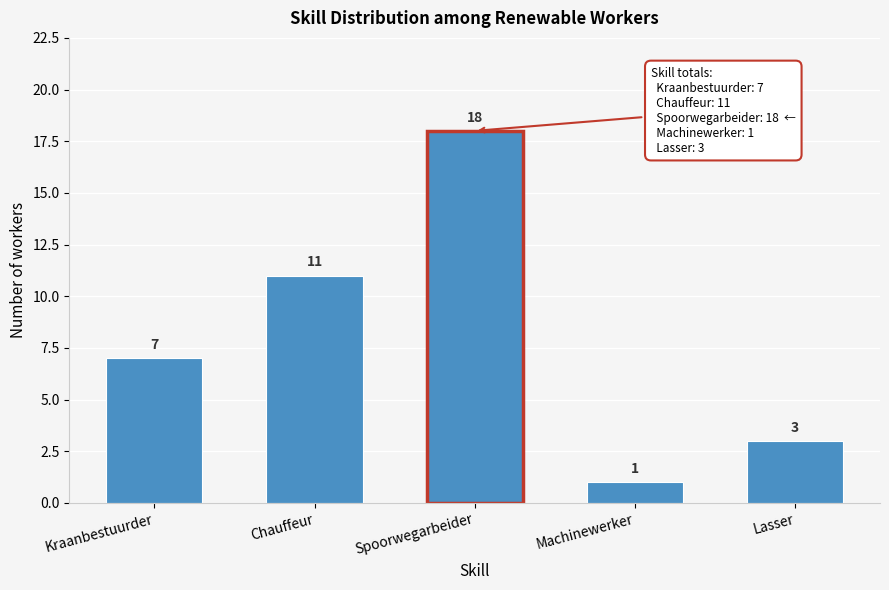

Reading left to right, what are all the values shown in this chart?

Kraanbestuurder=7	Chauffeur=11	Spoorwegarbeider=18	Machinewerker=1	Lasser=3